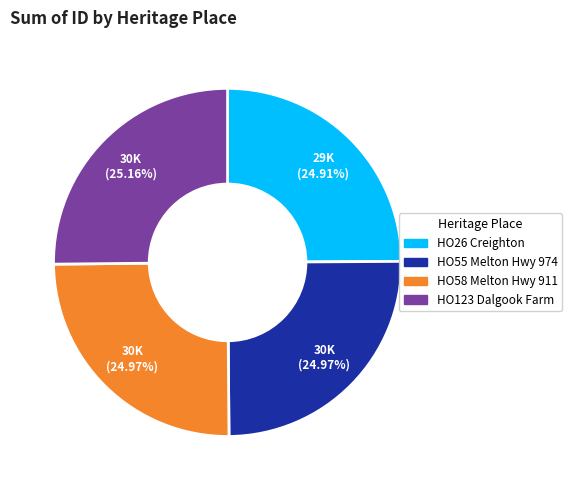

To the nearest percent, what is the average slice percentage?

25%